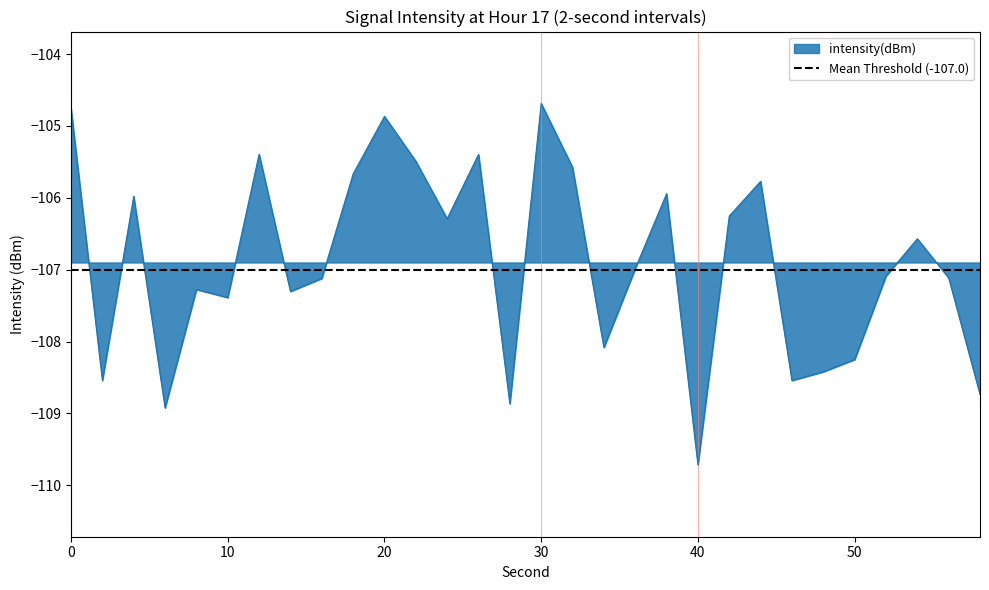

Between 38 and 50, which is larger?

38